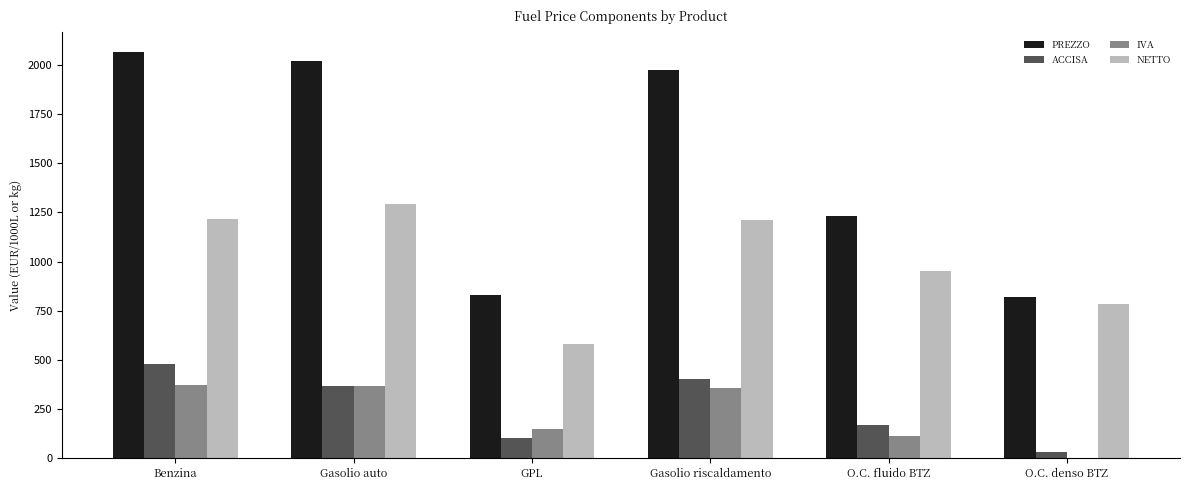

Which series has the largest total across all categories?

PREZZO